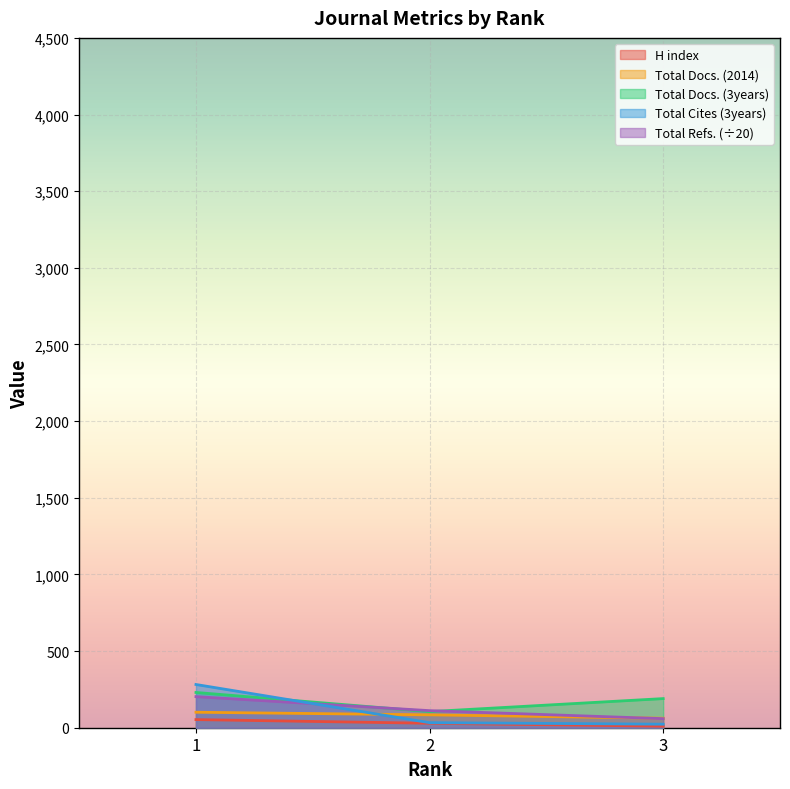

What is the difference between the maximum and minimum values in the Total Cites (3years) series?

259.0